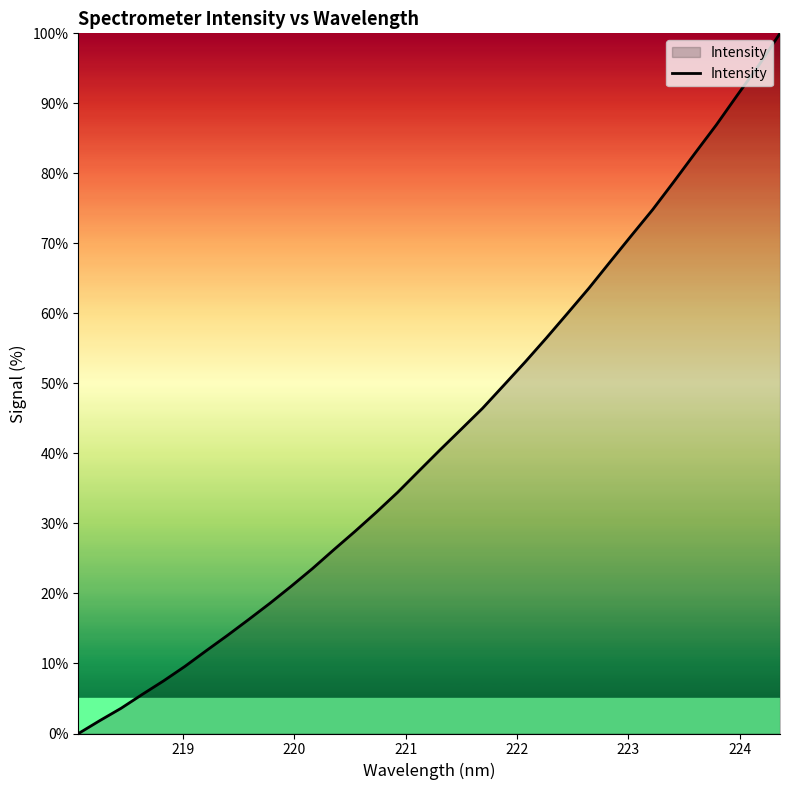

What is the difference between the maximum and minimum values?

100.0